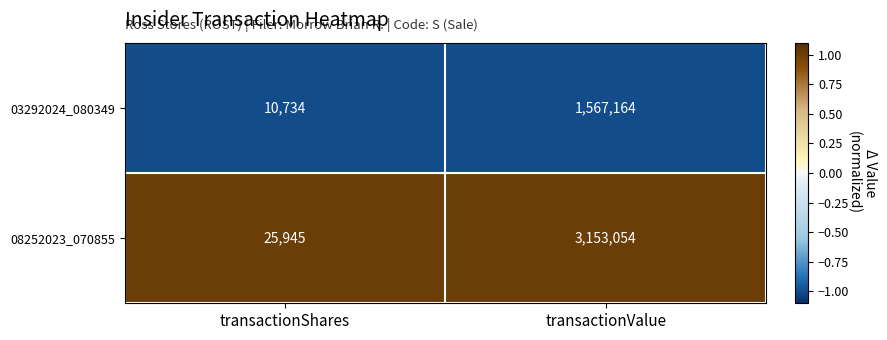

Reading left to right, extract all data points from this chart.

03292024_080349: 10734	1567164
08252023_070855: 25945	3153054